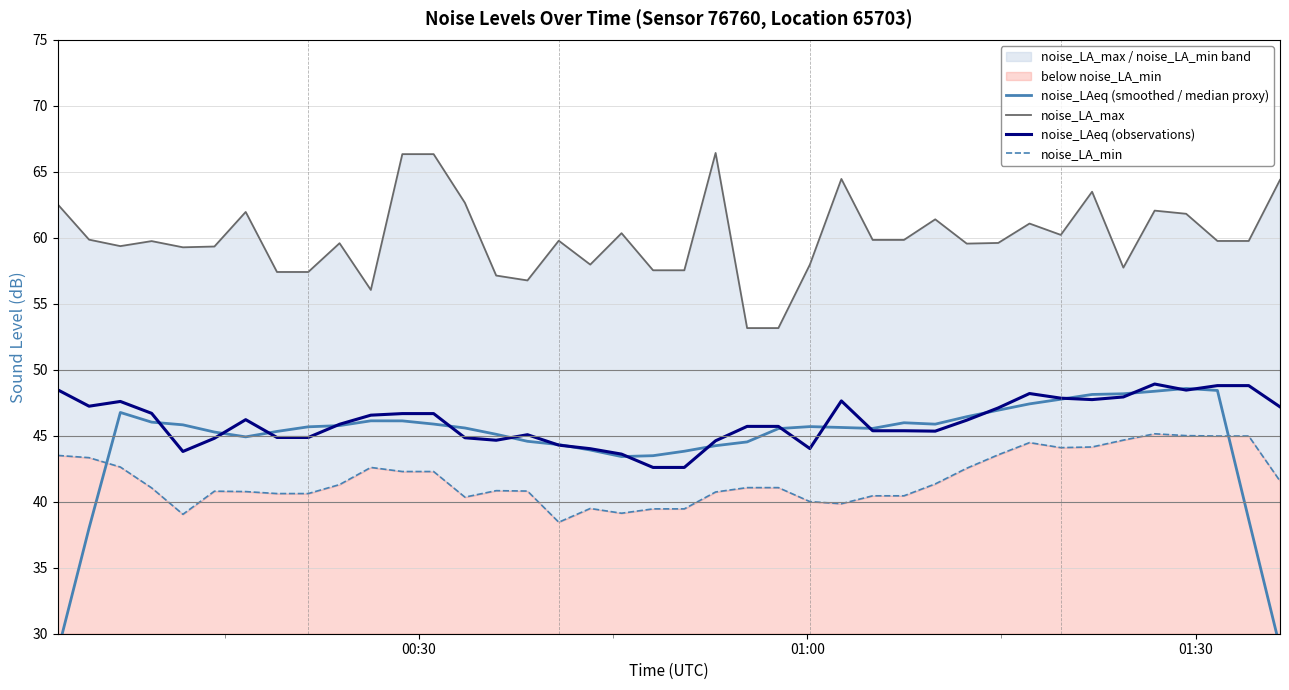

True or false: noise_LA_min and noise_LA_max cross at least once.

False